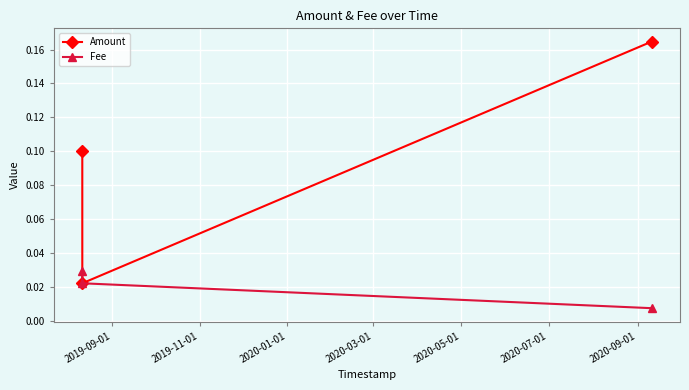

Which series has the largest range (max minus min)?

Amount